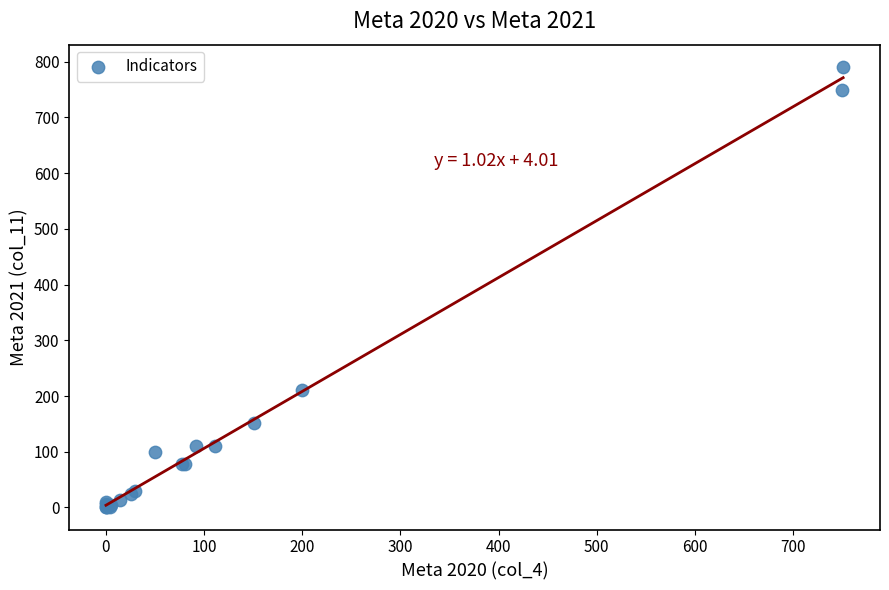

What Y value in the scatter plot is closest to 395?

210